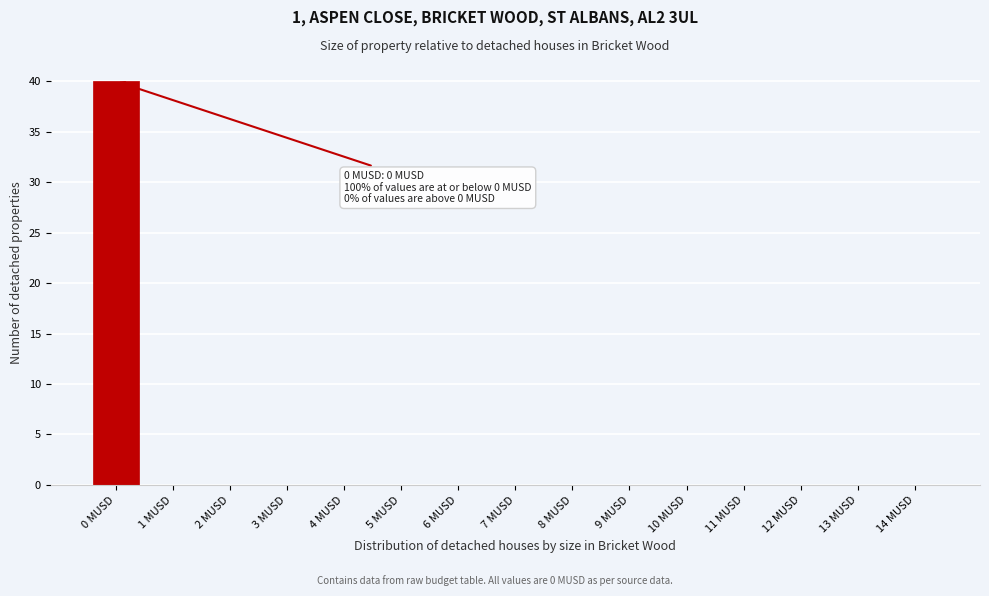

Reading right to left, what are all the values shown in this chart?

14 MUSD=0	13 MUSD=0	12 MUSD=0	11 MUSD=0	10 MUSD=0	9 MUSD=0	8 MUSD=0	7 MUSD=0	6 MUSD=0	5 MUSD=0	4 MUSD=0	3 MUSD=0	2 MUSD=0	1 MUSD=0	0 MUSD=40